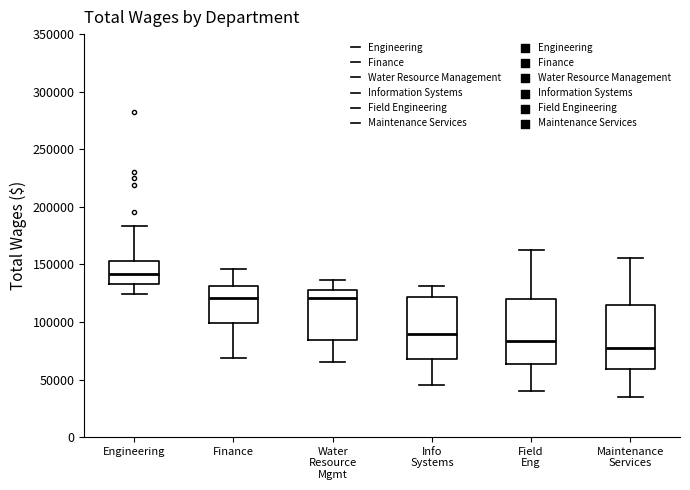

Reading left to right, transcribe this box plot: for each box, give where its median line is, the range the box spans, and where its two whiskers end, as read against the y-axis. The values are not printed on the chart, so give them approximately, as read against the axis.

Engineering: median 140000, box 135000 to 155000, whiskers 125000 to 185000
Finance: median 120000, box 100000 to 130000, whiskers 70000 to 145000
Water Resource Mgmt: median 120000, box 85000 to 125000, whiskers 65000 to 135000
Info Systems: median 90000, box 65000 to 120000, whiskers 45000 to 130000
Field Eng: median 85000, box 65000 to 120000, whiskers 40000 to 160000
Maintenance Services: median 80000, box 60000 to 115000, whiskers 35000 to 155000